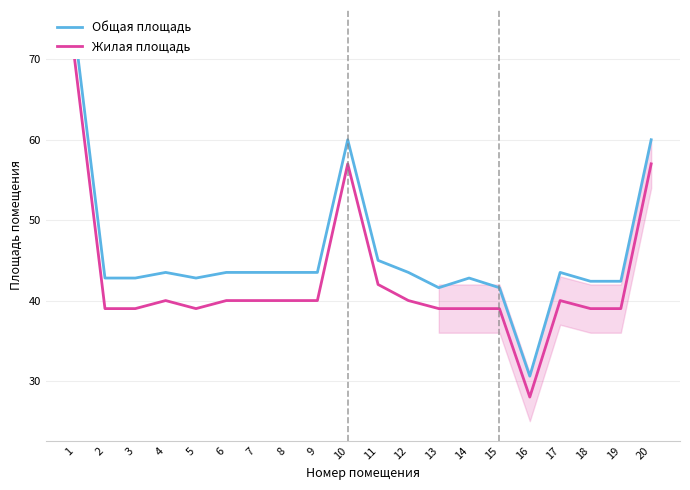

Reading left to right, what are all the values shown in this chart?

Общая площадь: 1=73.7	2=42.8	3=42.8	4=43.5	5=42.8	6=43.5	7=43.5	8=43.5	9=43.5	10=60.0	11=45.0	12=43.5	13=41.6	14=42.8	15=41.6	16=30.6	17=43.5	18=42.4	19=42.4	20=60.0
Жилая площадь: 1=70.0	2=39.0	3=39.0	4=40.0	5=39.0	6=40.0	7=40.0	8=40.0	9=40.0	10=57.0	11=42.0	12=40.0	13=39.0	14=39.0	15=39.0	16=28.0	17=40.0	18=39.0	19=39.0	20=57.0